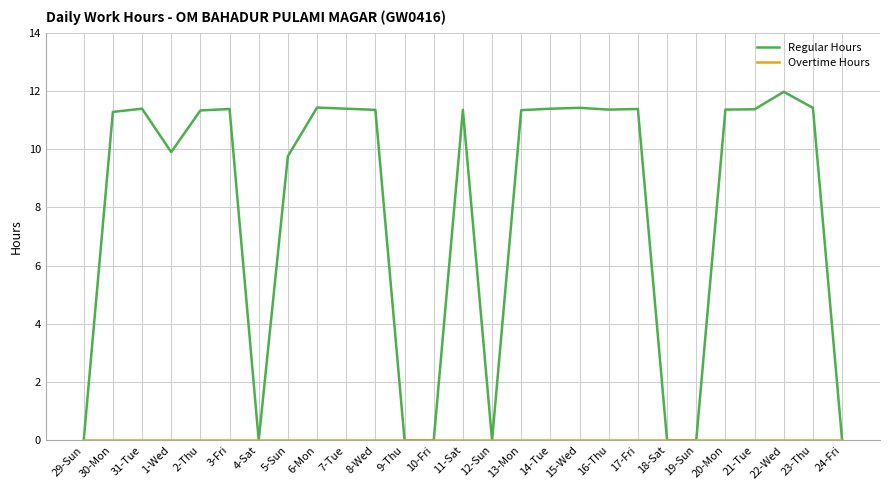

Count the number of categories in the chart.

27